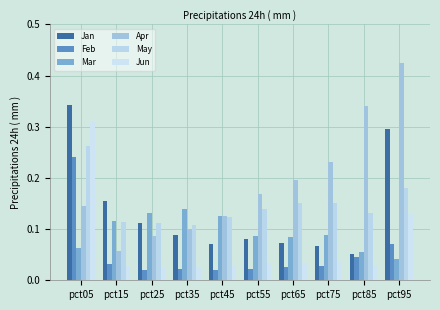

What is the maximum value for Jan?

0.3